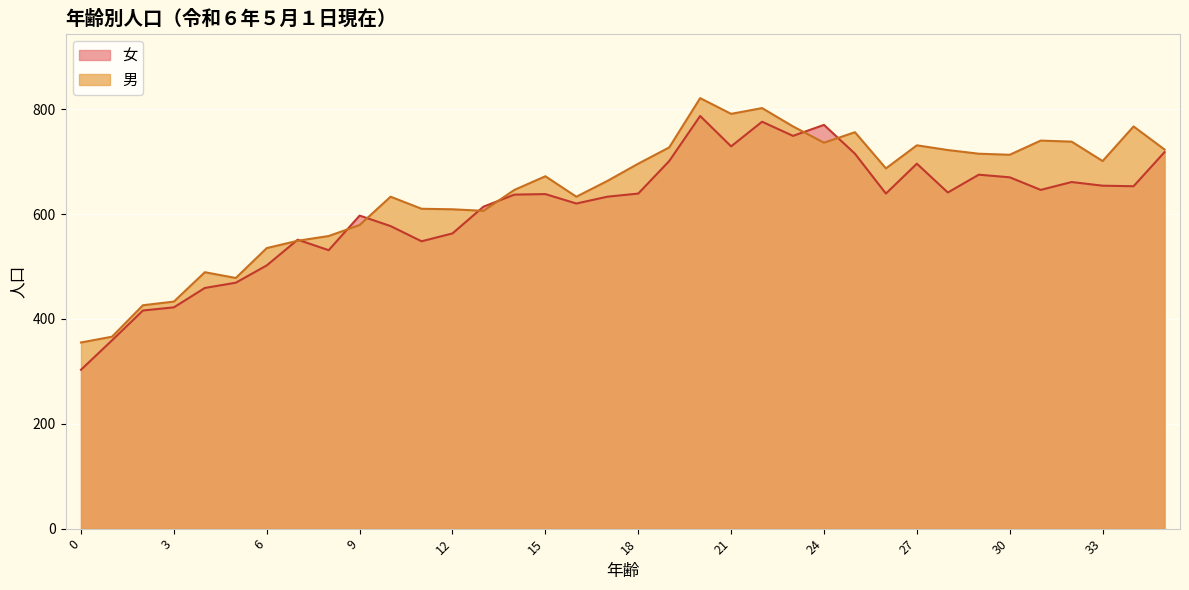

At which category is the sum across all series the highest?

20